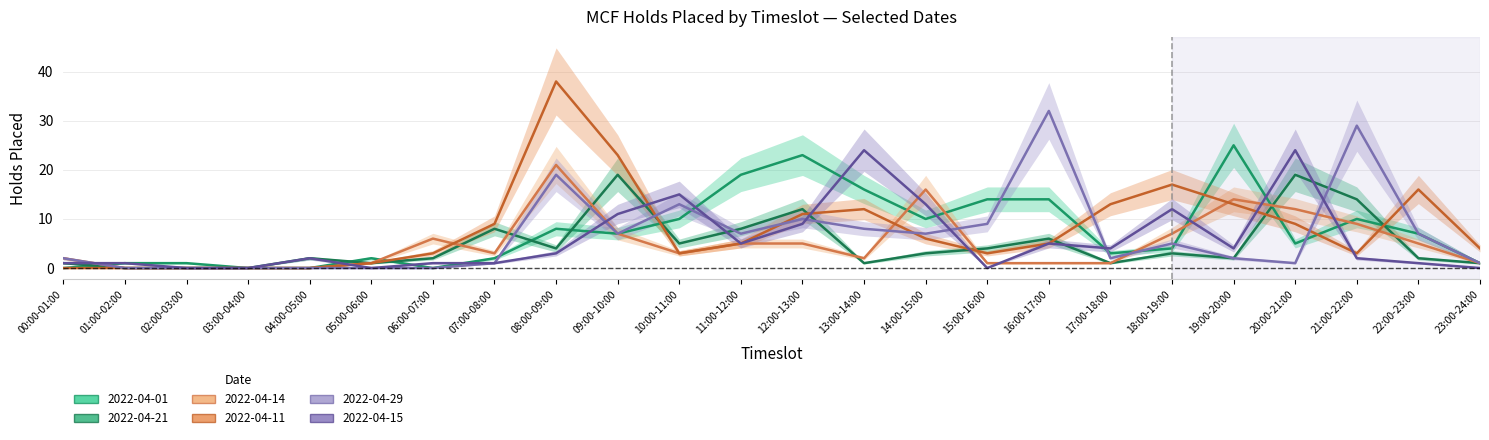

Which category has the lowest value in the 2022-04-29 series?

01:00-02:00